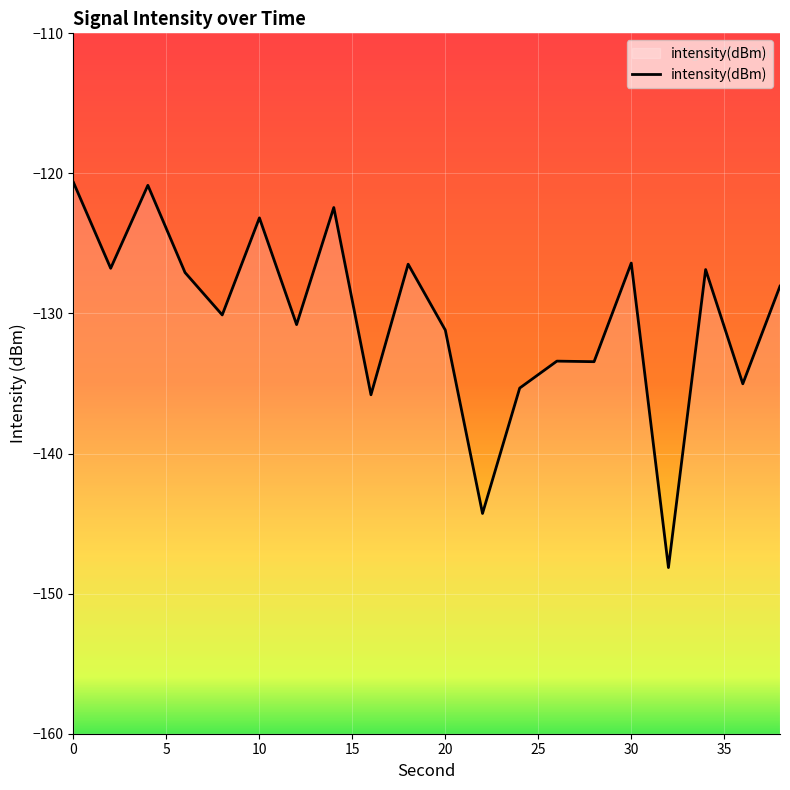

What is the minimum value shown in the chart?

-148.1